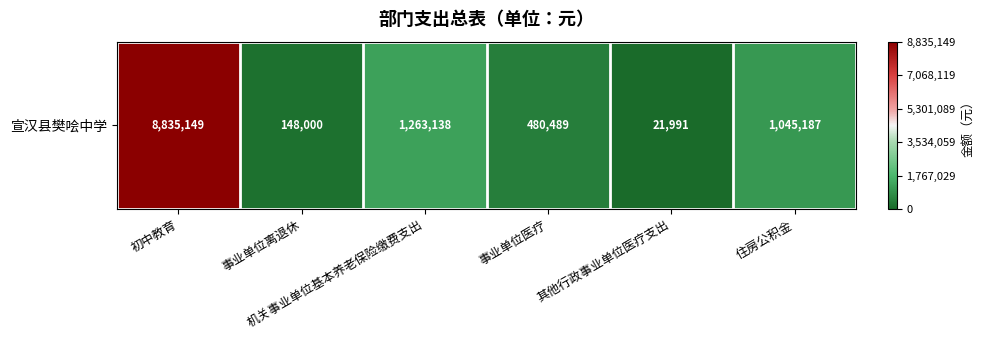

Reading left to right, extract all data points from this chart.

初中教育=8835149	事业单位离退休=148000	机关事业单位基本养老保险缴费支出=1263138	事业单位医疗=480489	其他行政事业单位医疗支出=21991	住房公积金=1045187